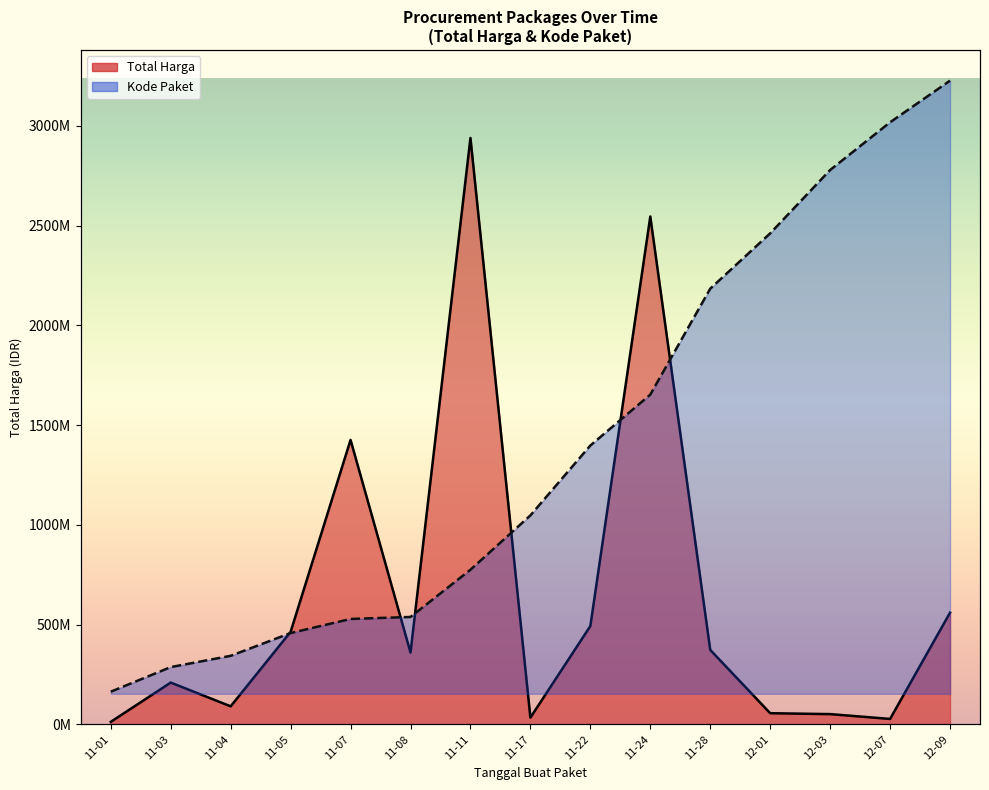

Reading right to left, what are all the values shown in this chart?

Total Harga (line): 559971000.0	27412000.0	51601000.0	56152800.0	373404000.0	2545326200.0	493000000.0	34292000.0	2938963240.0	360225000.0	1425867900.0	464002100.0	90672075.0	209651270.0	12787500.0
Kode Paket (line): 2938963240.0	2739445587.0	2510661081.7	2207078772.5	1941907874.7	1434118395.0	1189986377.9	855026933.5	594524237.2	368169754.6	358598875.7	291005875.9	181825382.5	127831983.5	9890618.7